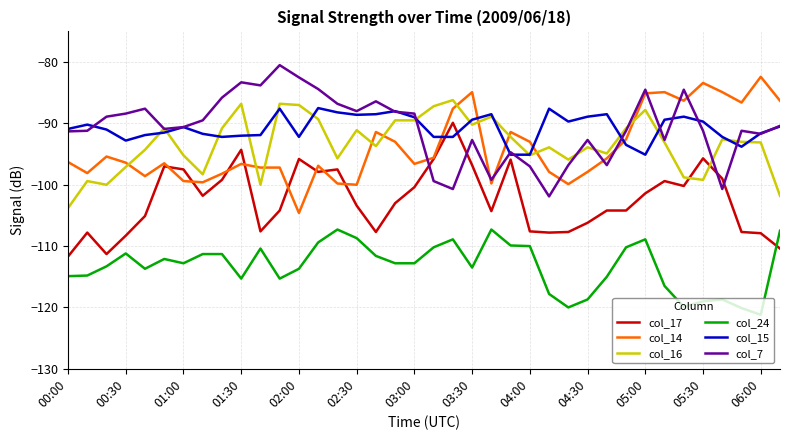

True or false: col_24 and col_15 cross at least once.

False